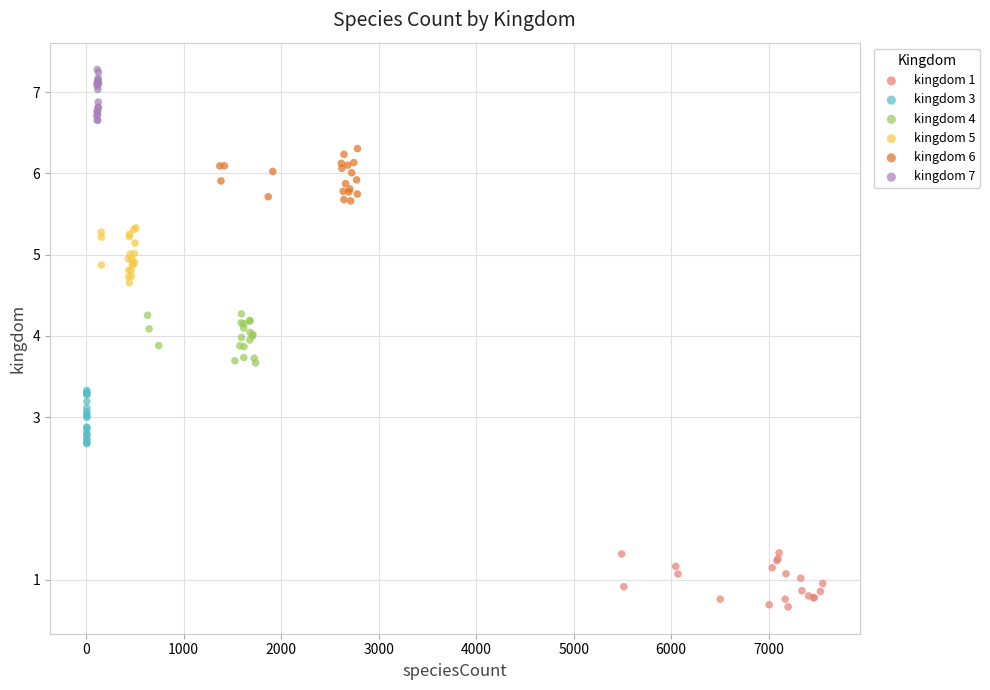

Which series reaches the minimum Y coordinate?

kingdom 1